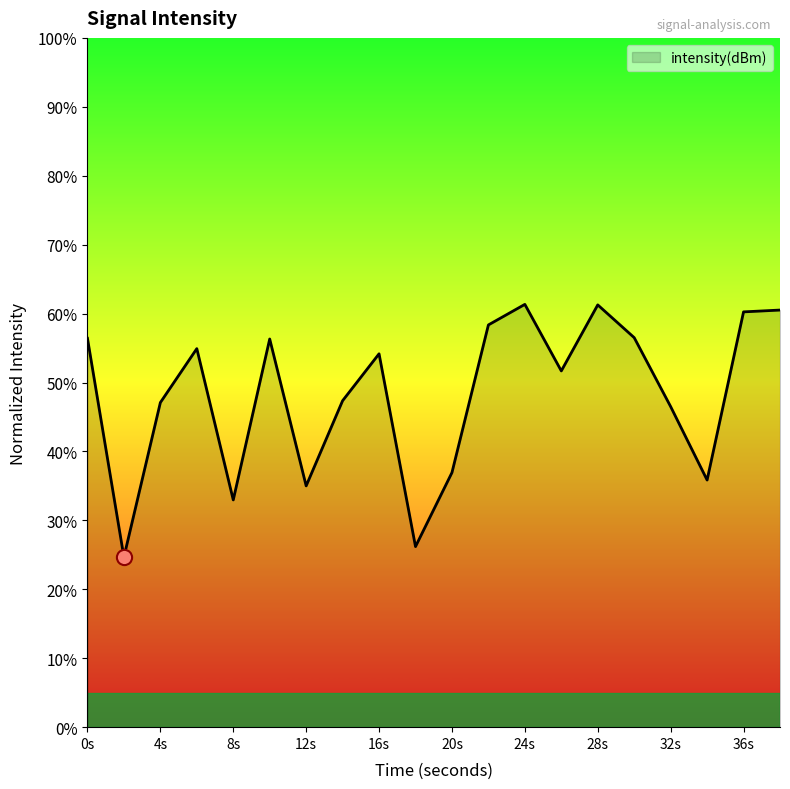

What is the greatest value displayed?

61.3